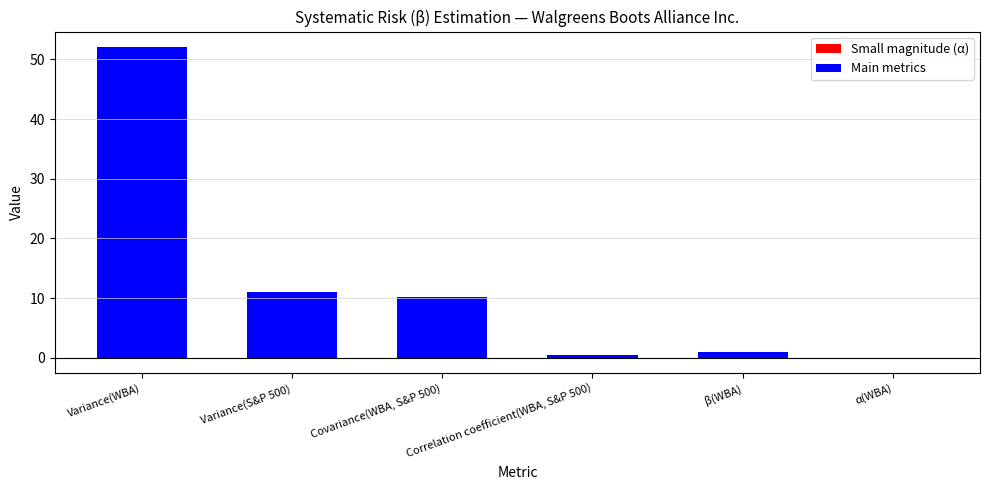

The chart shows a value of -0.0 at α(WBA). True or false?

True